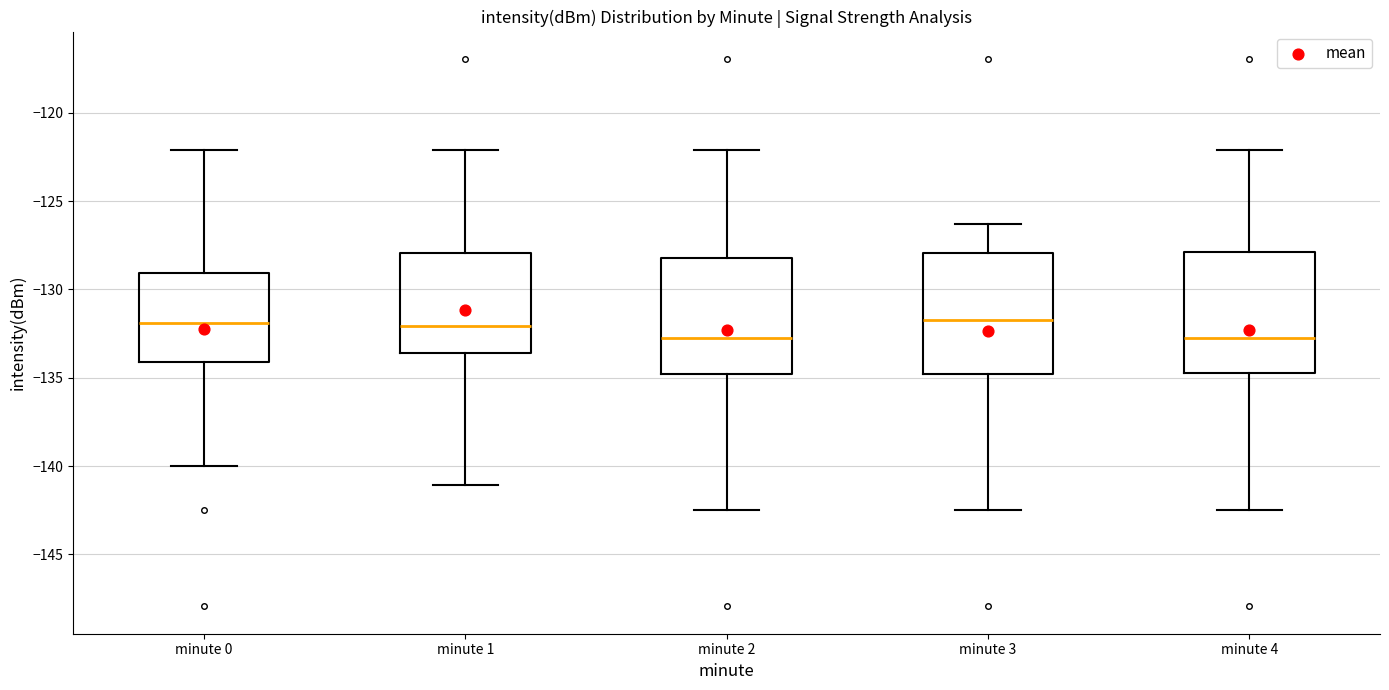

Reading left to right, read every box against the y-axis: the position of its median line, the range the box covers, and the ends of its whiskers. The values are not printed on the chart, so give them approximately, as read against the axis.

minute 0: median -132.0, box -134.0 to -129.0, whiskers -140.0 to -122.0
minute 1: median -132.0, box -133.5 to -128.0, whiskers -141.0 to -122.0
minute 2: median -133.0, box -135.0 to -128.0, whiskers -142.5 to -122.0
minute 3: median -131.5, box -135.0 to -128.0, whiskers -142.5 to -126.5
minute 4: median -133.0, box -134.5 to -128.0, whiskers -142.5 to -122.0